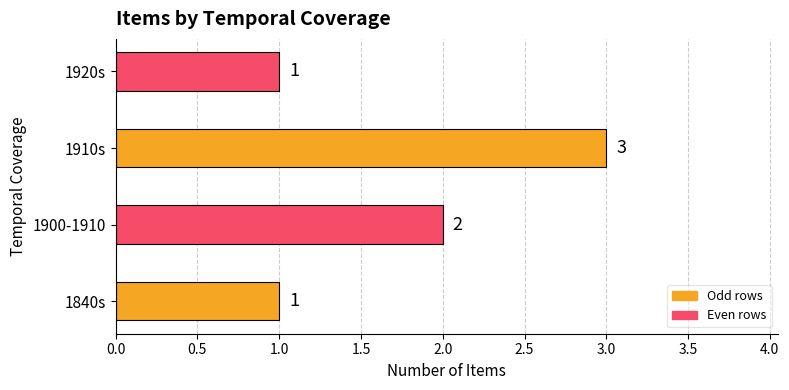

What is the average value?

2